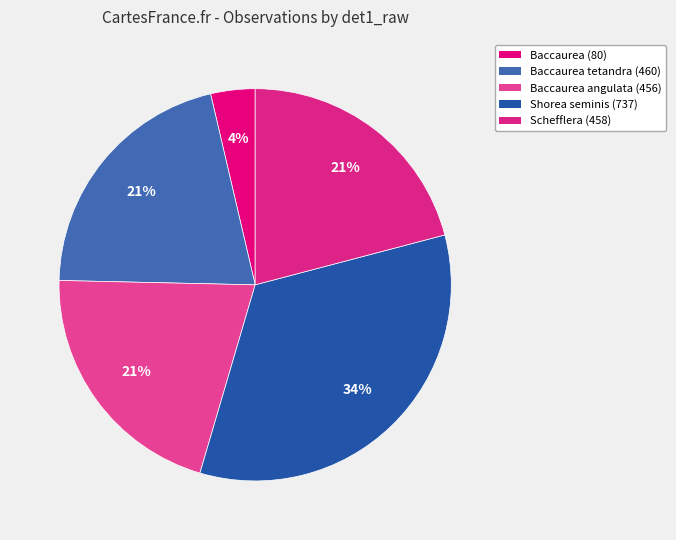

What percentage is the Baccaurea tetandra (460) slice, to the nearest percent?

21%